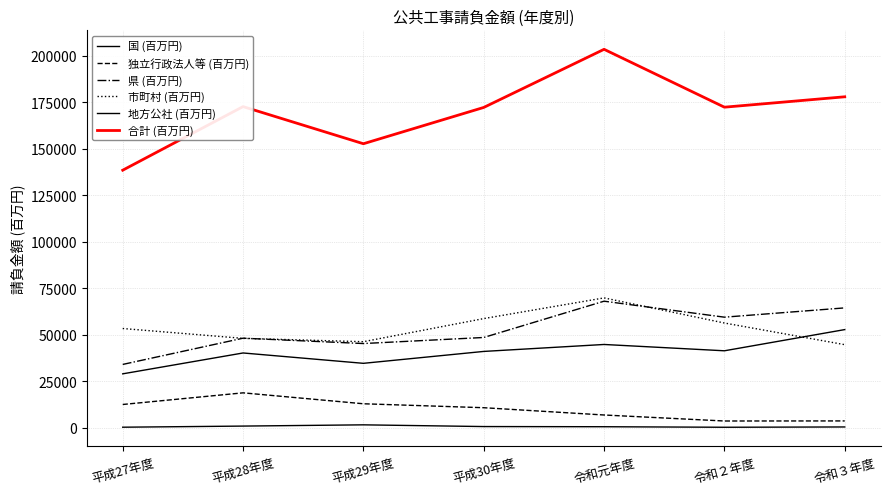

What is the approximate value of 県 (百万円) at 平成27年度?

33985